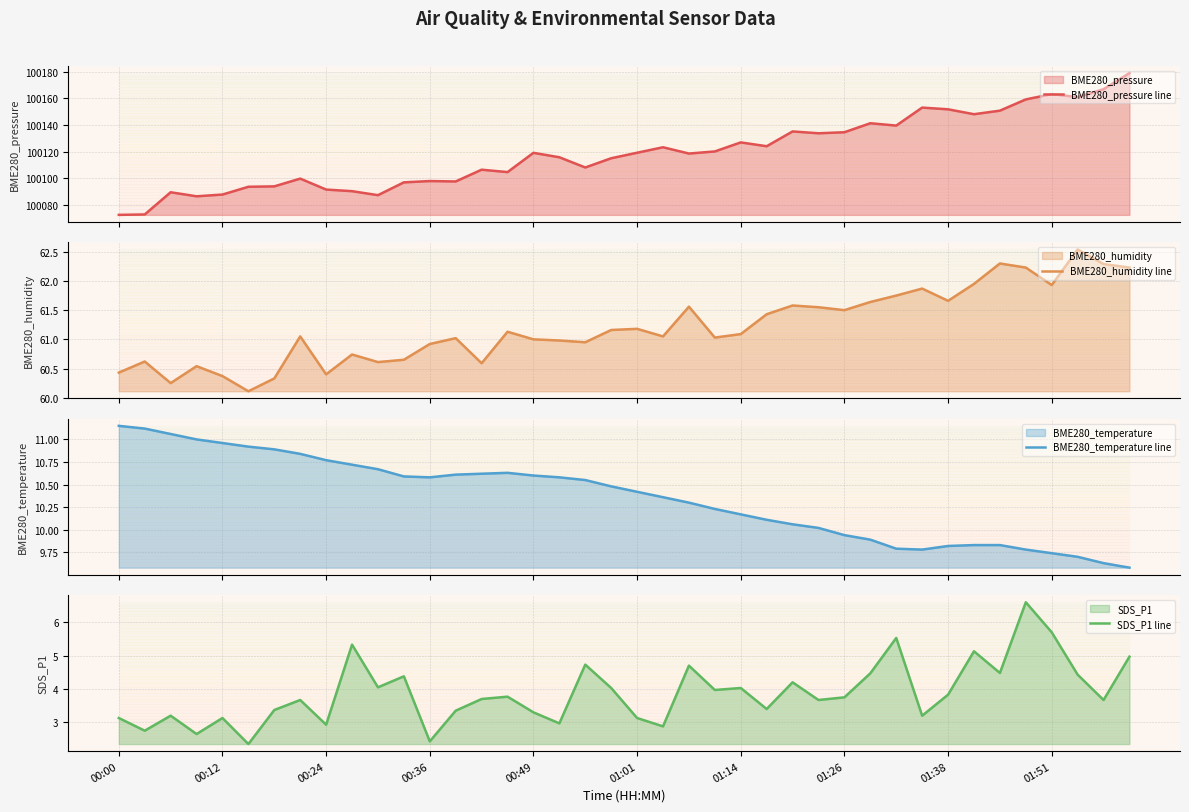

True or false: BME280_humidity line and BME280_pressure line cross at least once.

False